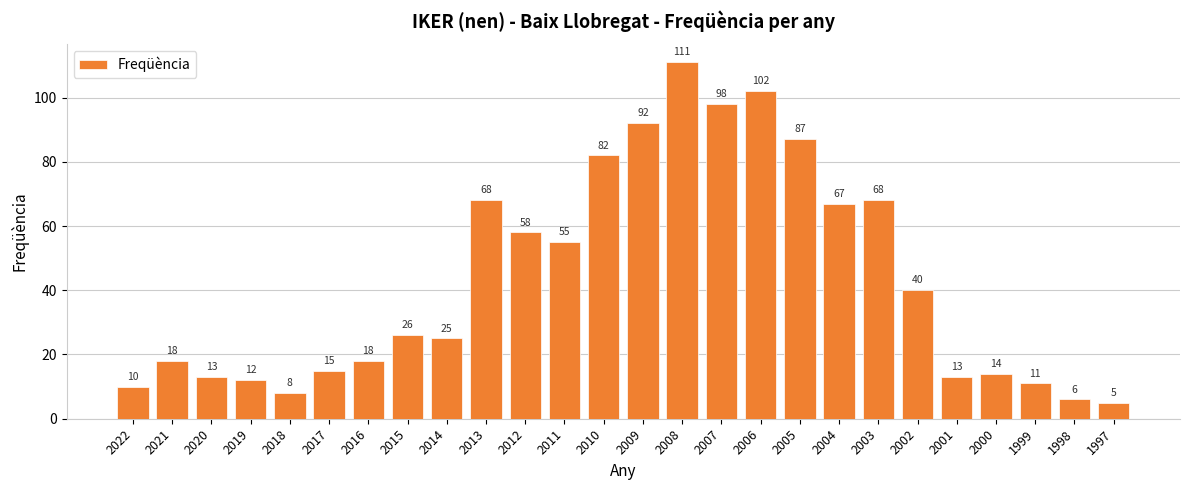

What is the minimum value shown in the chart?

5